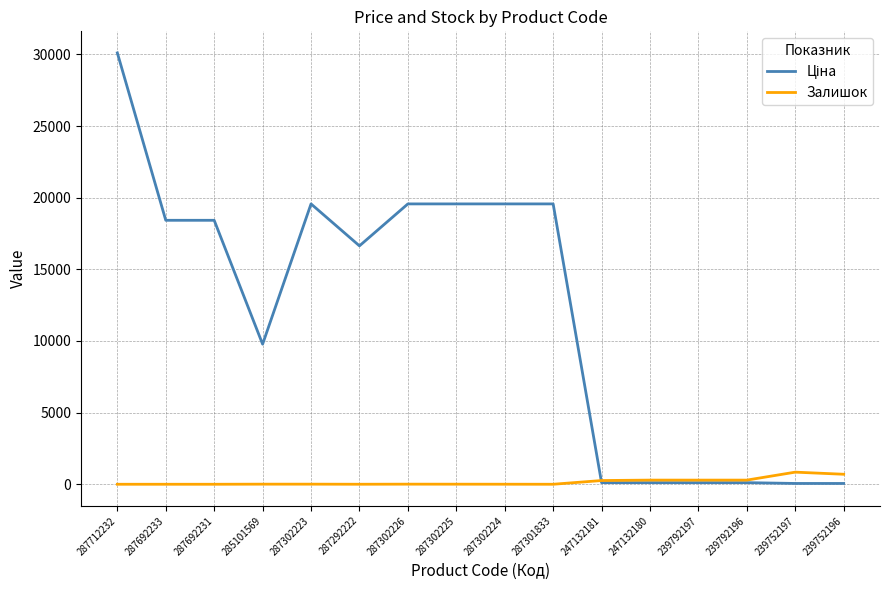

What is the maximum value shown in the chart?

30102.8